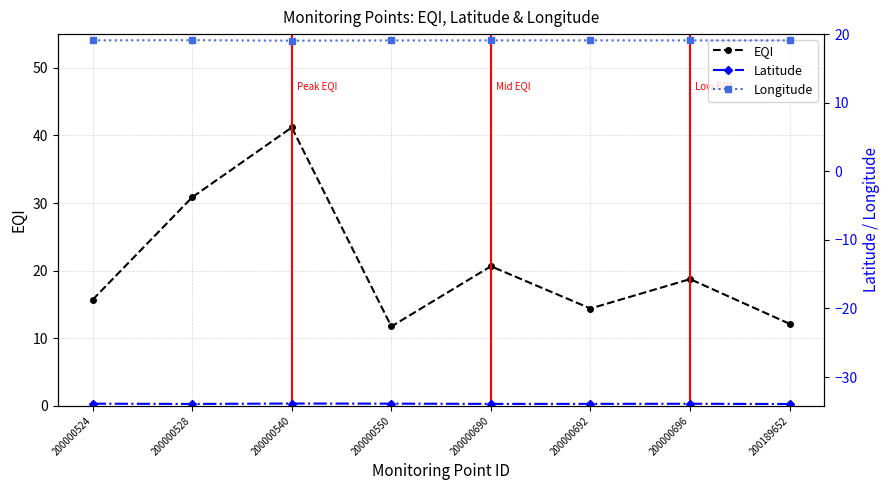

At how many categories does at least one series exceed -17?

8